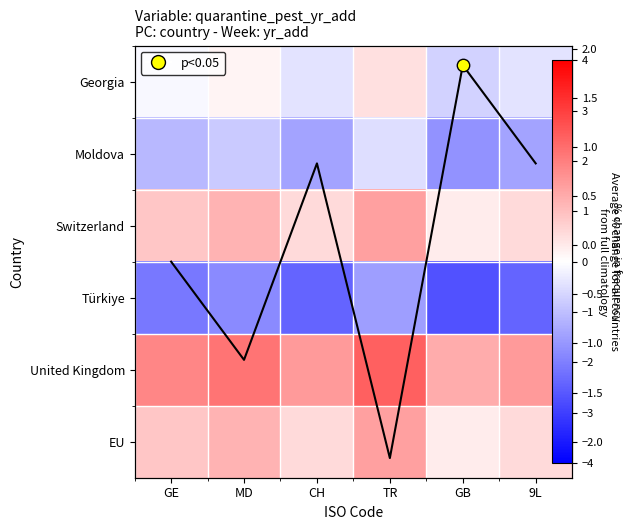

List the series in order of their peak value, lowest first.

Türkiye, Moldova, Georgia, Switzerland, EU, Avg change, United Kingdom